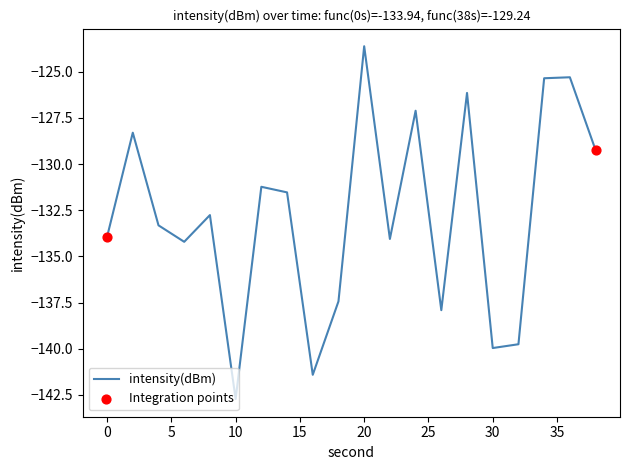

What is the minimum value shown in the chart?

-142.7